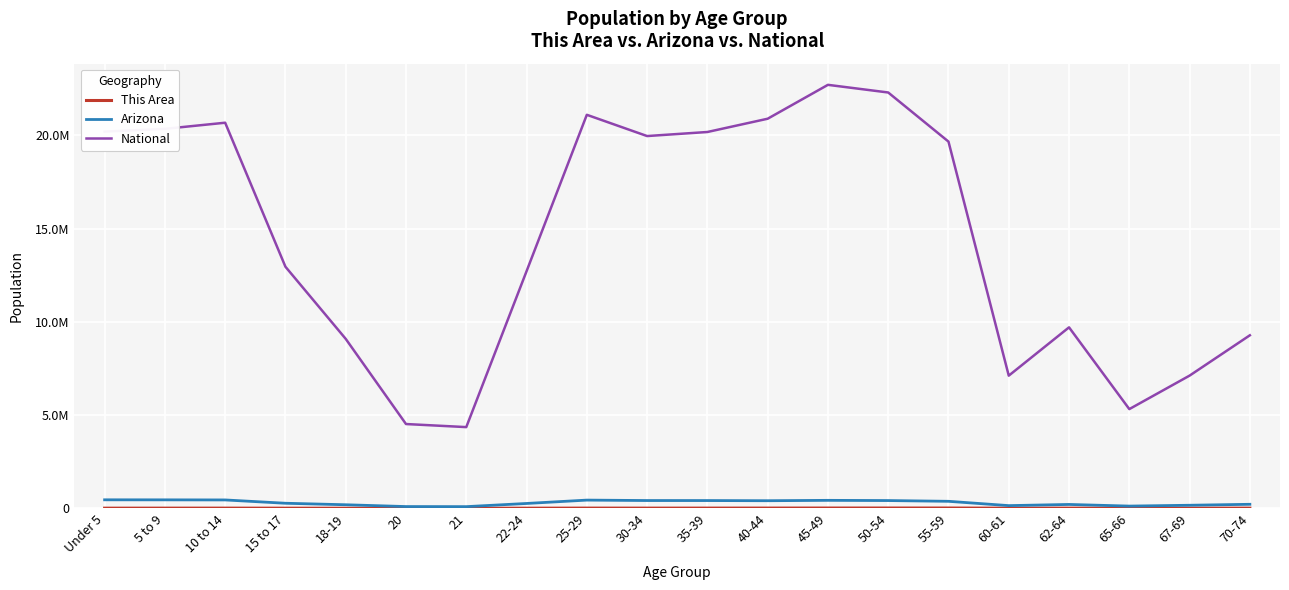

True or false: Arizona and National cross at least once.

False